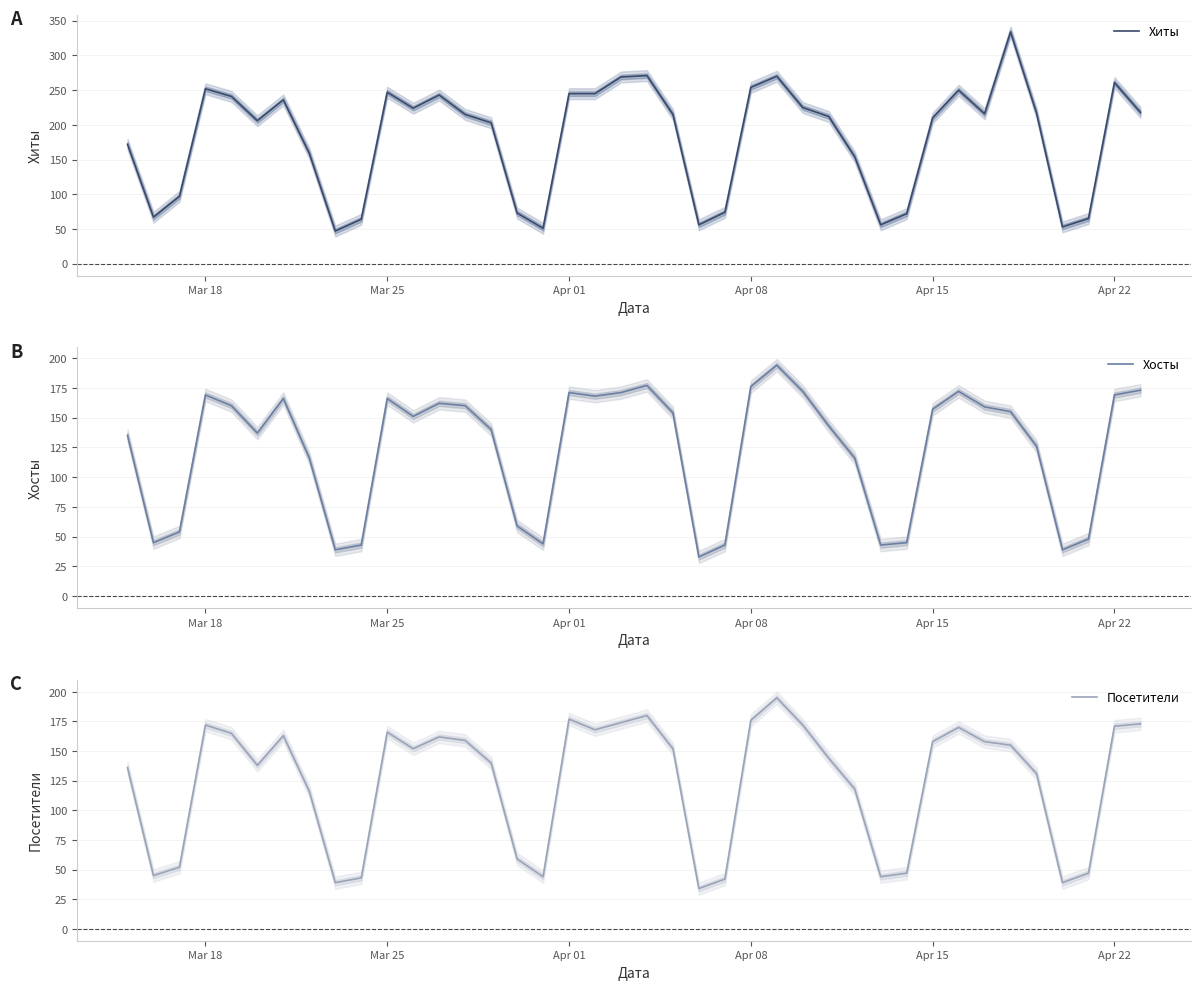

What is the minimum value for Хиты?

47